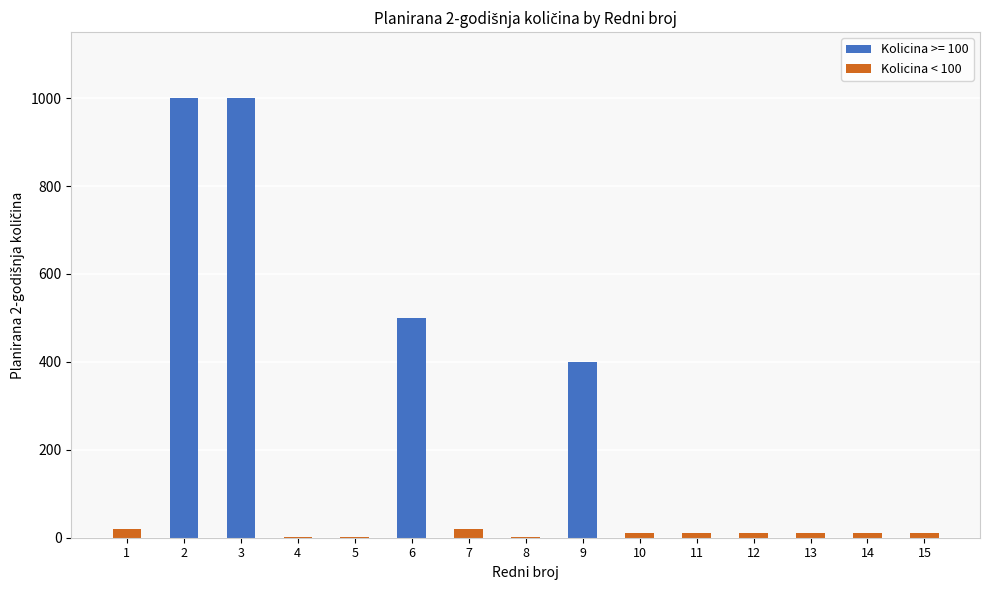

Where is the data nearest to the value 500?

6